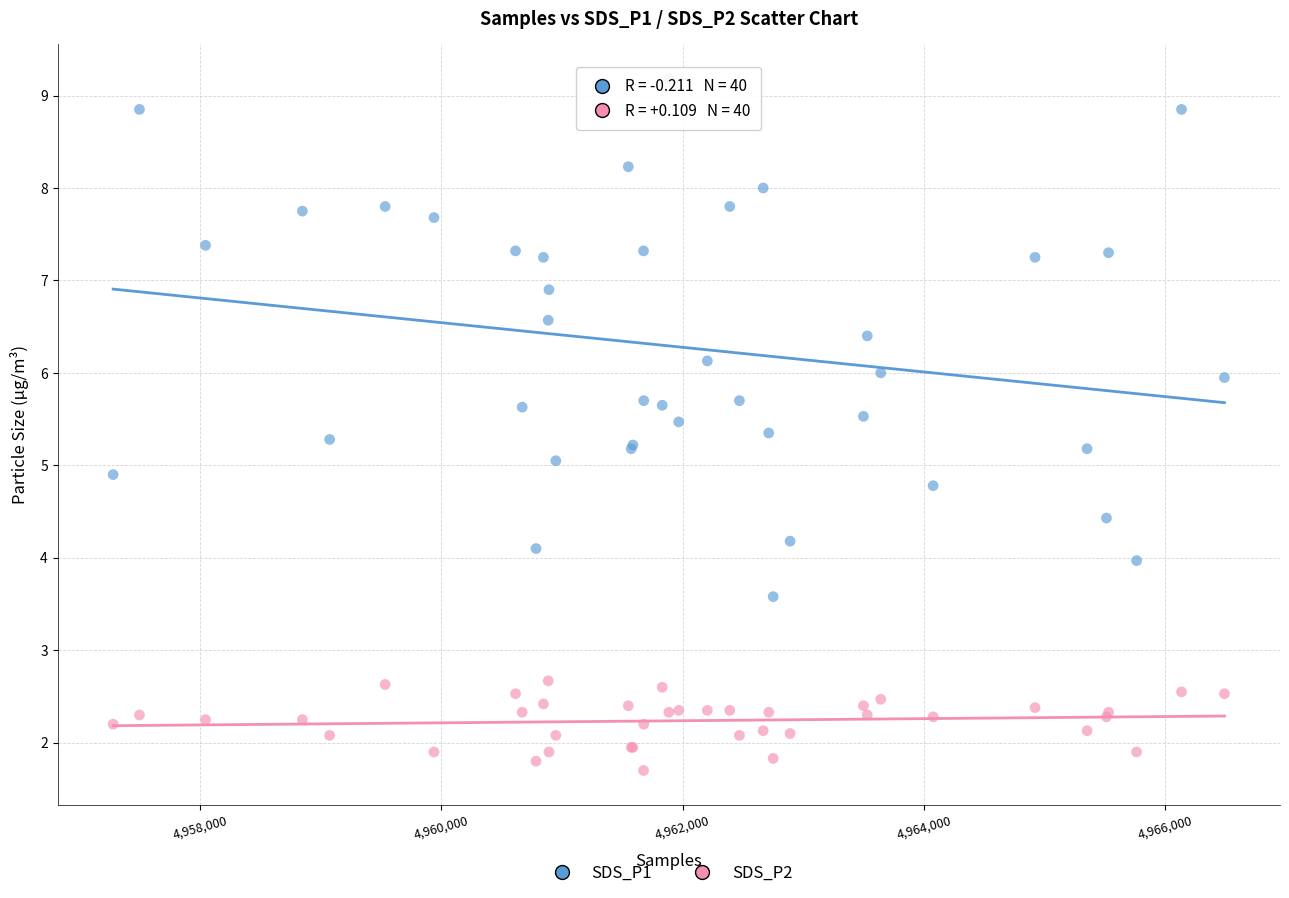

Which series reaches the minimum Y coordinate?

SDS_P2